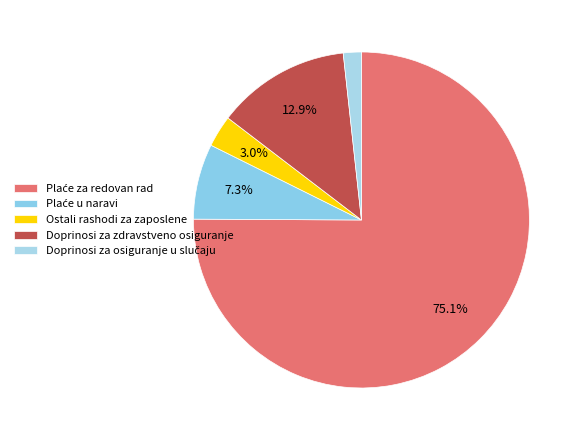

To the nearest percent, what is the difference between the largest and smallest slice percentages?

73%